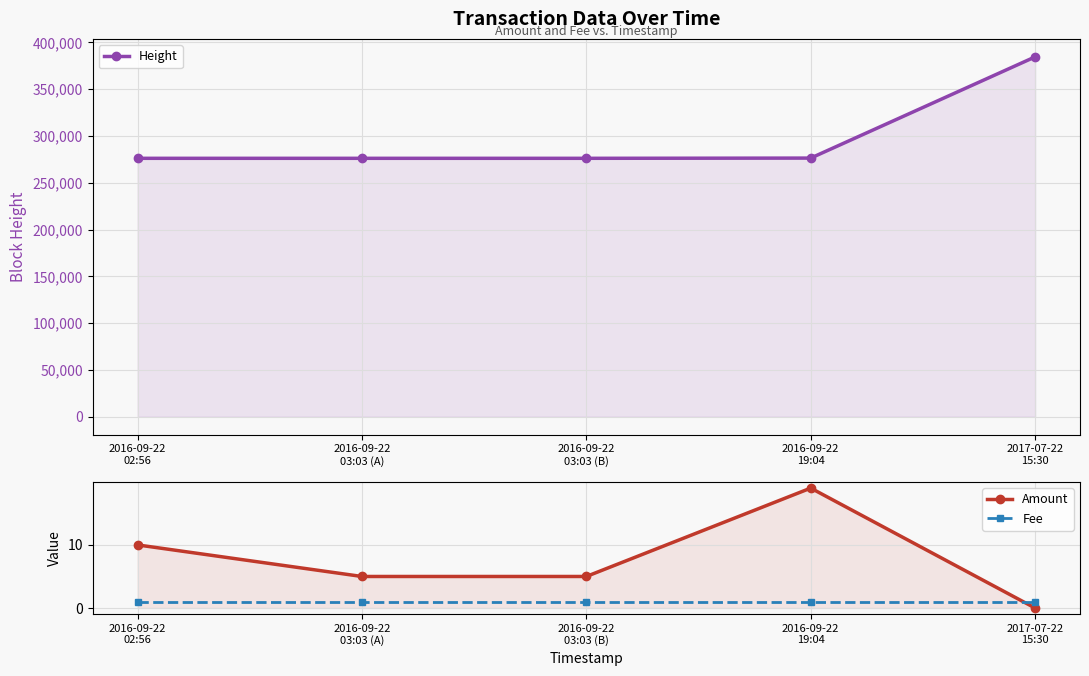

What is the approximate value of Amount at 2016-09-22
03:03 (A)?

5